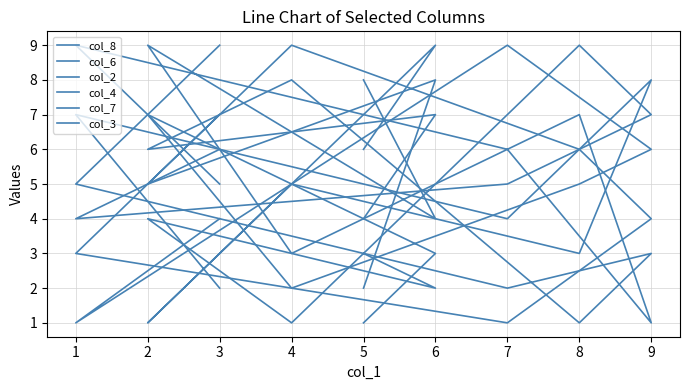

What is the spread (max minus min) of values at 4?

8